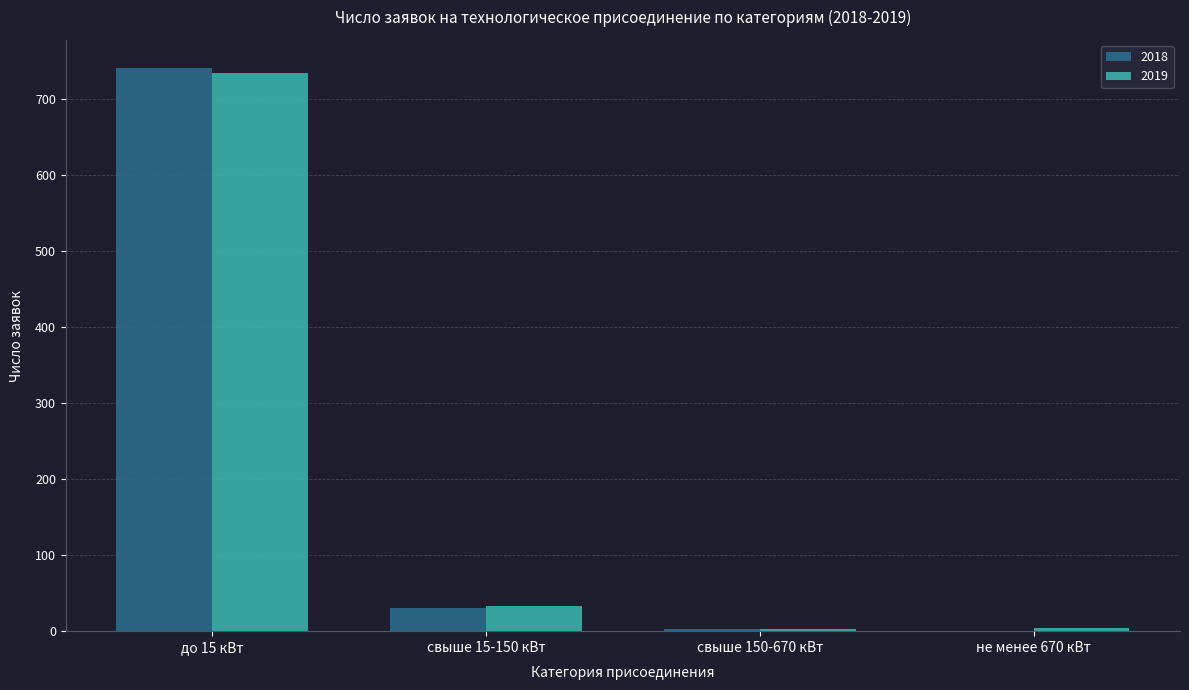

Count the number of data series in this chart.

2